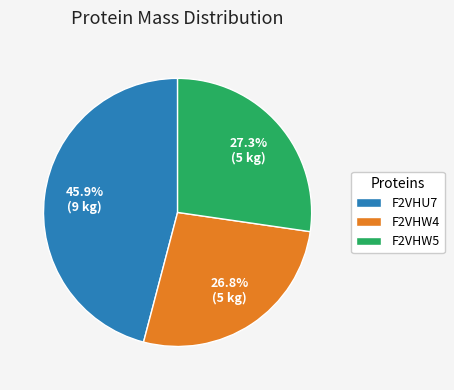

Count the number of slices in the pie.

3